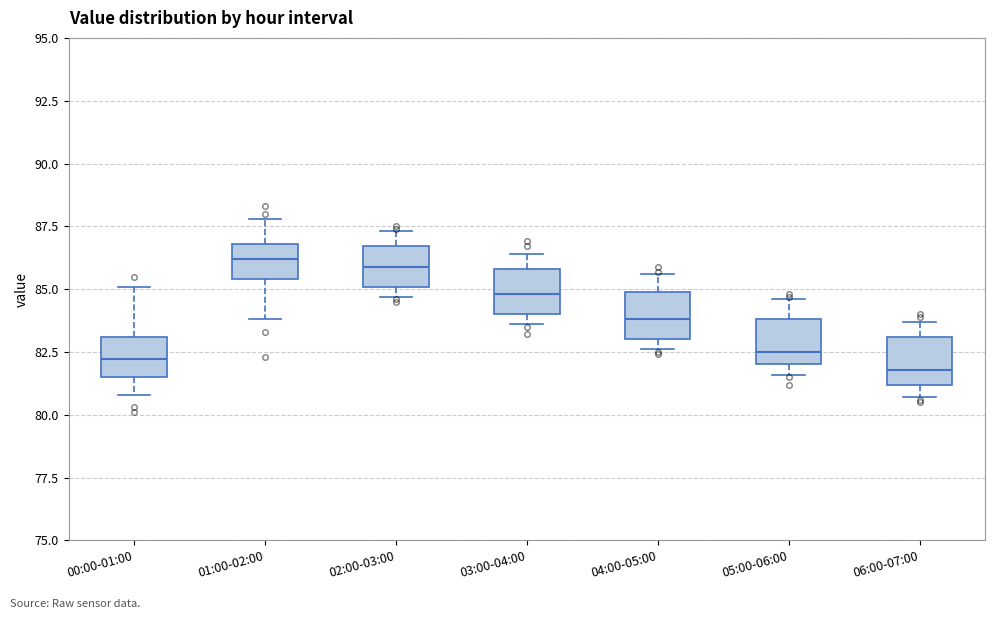

Reading left to right, transcribe this box plot: for each box, give where its median line is, the range the box spans, and where its two whiskers end, as read against the y-axis. The values are not printed on the chart, so give them approximately, as read against the axis.

00:00-01:00: median 82.0, box 81.5 to 83.0, whiskers 81.0 to 85.0
01:00-02:00: median 86.0, box 85.5 to 87.0, whiskers 84.0 to 88.0
02:00-03:00: median 86.0, box 85.0 to 86.5, whiskers 84.5 to 87.5
03:00-04:00: median 85.0, box 84.0 to 86.0, whiskers 83.5 to 86.5
04:00-05:00: median 84.0, box 83.0 to 85.0, whiskers 82.5 to 85.5
05:00-06:00: median 82.5, box 82.0 to 84.0, whiskers 81.5 to 84.5
06:00-07:00: median 82.0, box 81.0 to 83.0, whiskers 80.5 to 83.5